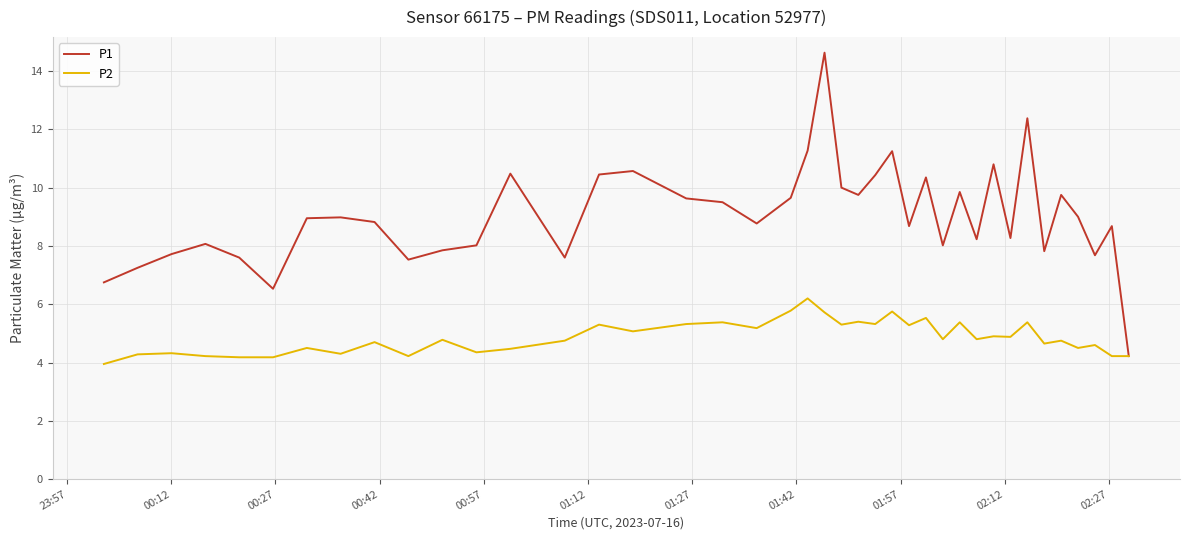

How many categories are shown in the chart?

40